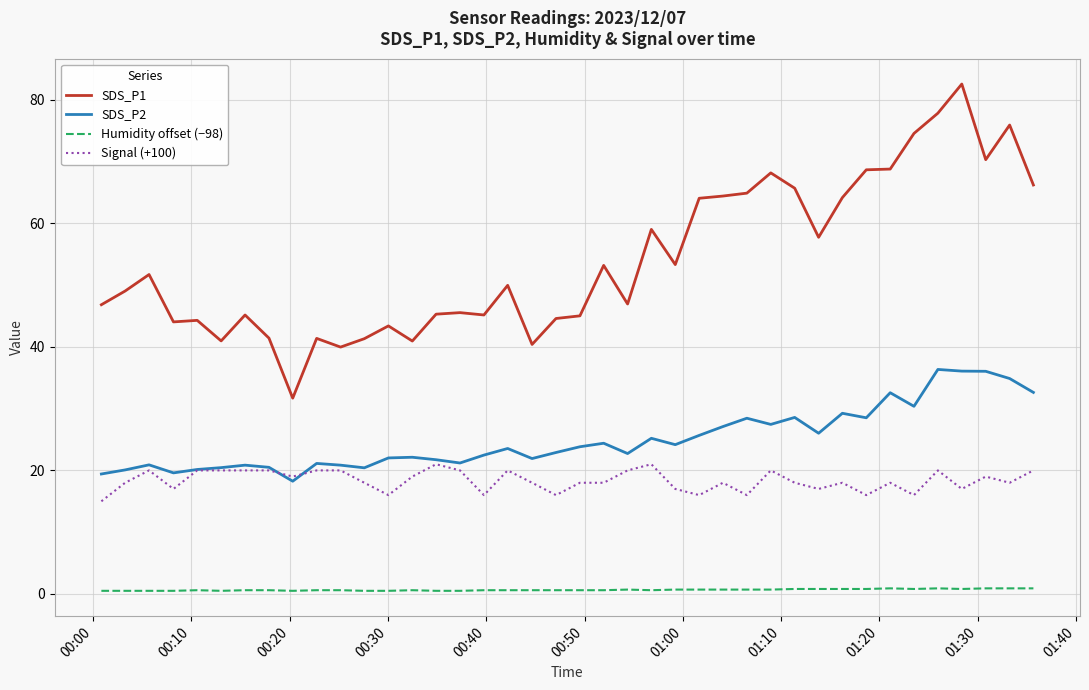

How many distinct data groups are displayed?

4